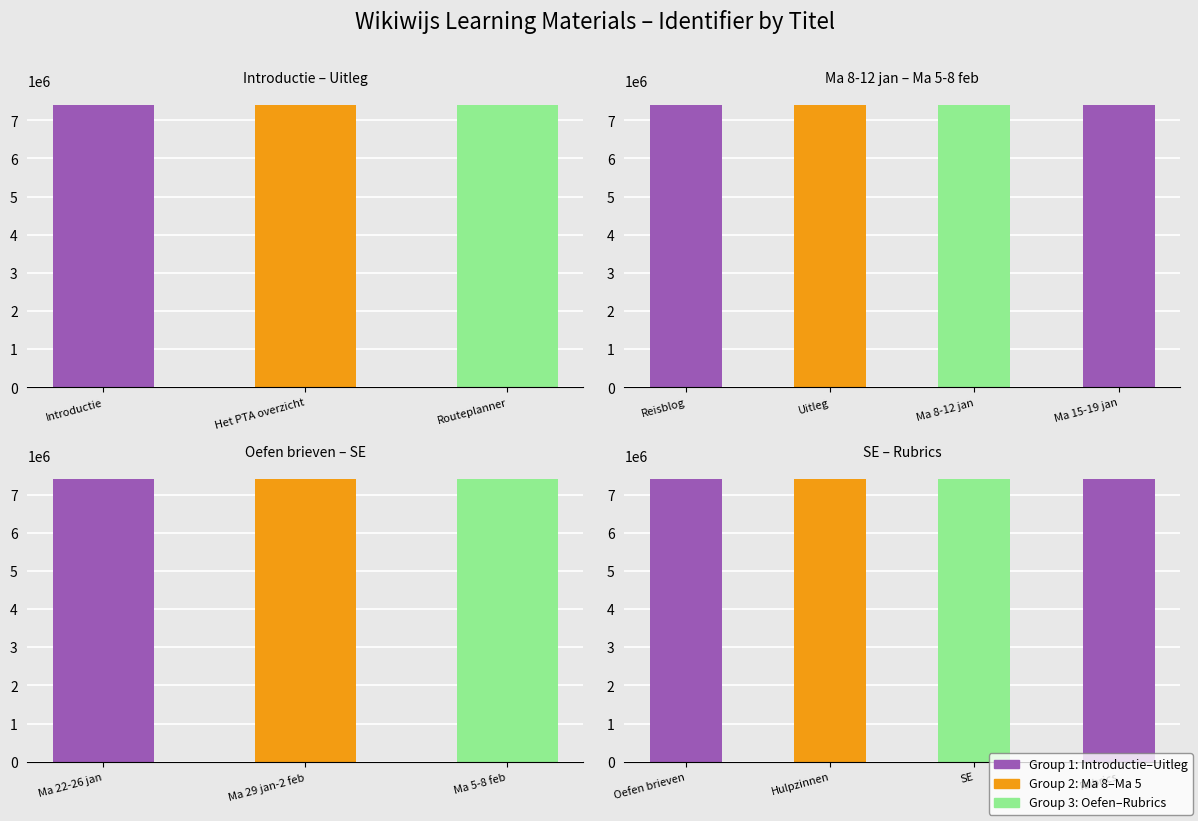

What is the average value?

7407151